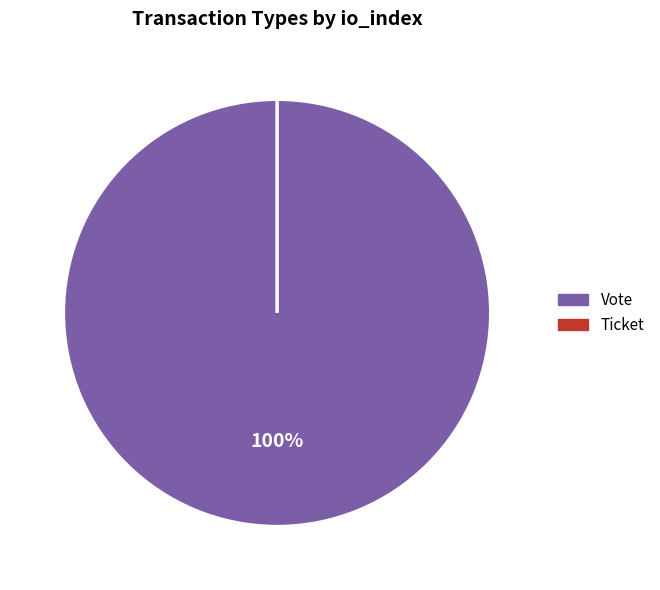

Which category has the smallest portion of the pie?

Ticket